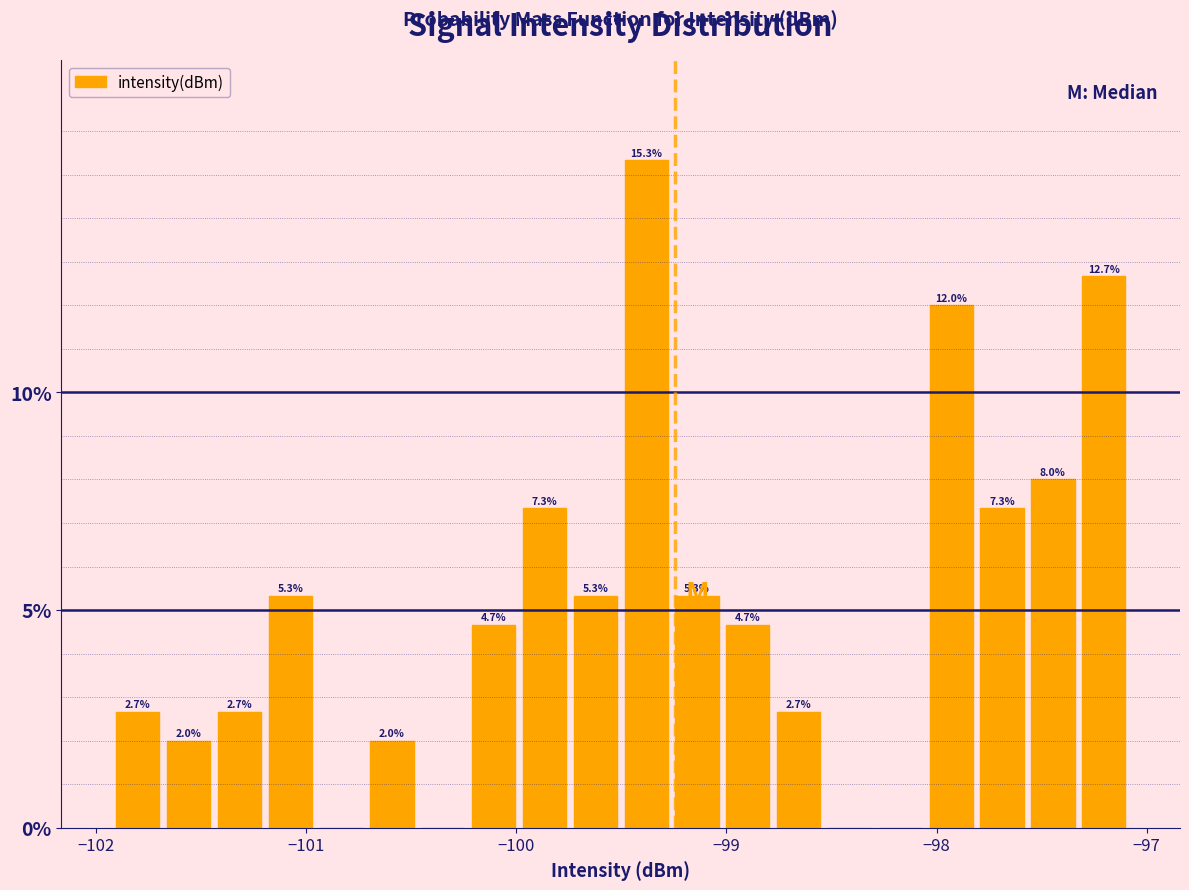

Read against the x-axis, roughly where is the centre of the tallest bar?

-99.4